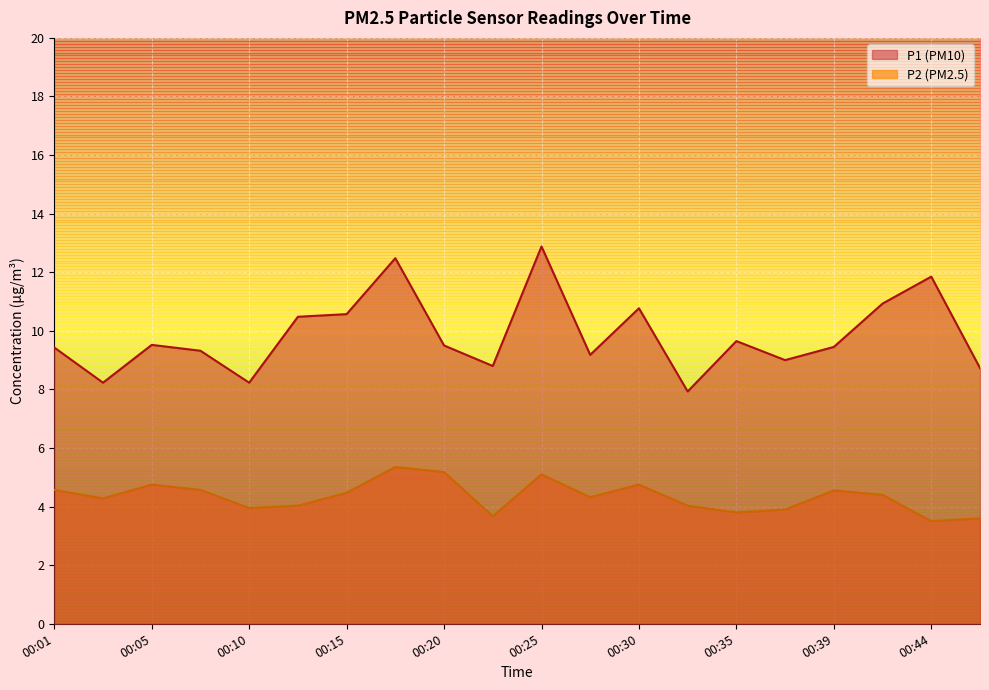

Reading right to left, list all the values displayed in this chart.

P1: 8.7	11.8	10.9	9.4	9.0	9.7	7.9	10.8	9.2	12.9	8.8	9.5	12.5	10.6	10.5	8.2	9.3	9.5	8.2	9.4
P2: 3.6	3.5	4.4	4.5	3.9	3.8	4.0	4.8	4.3	5.1	3.7	5.2	5.3	4.5	4.0	4.0	4.6	4.8	4.3	4.6